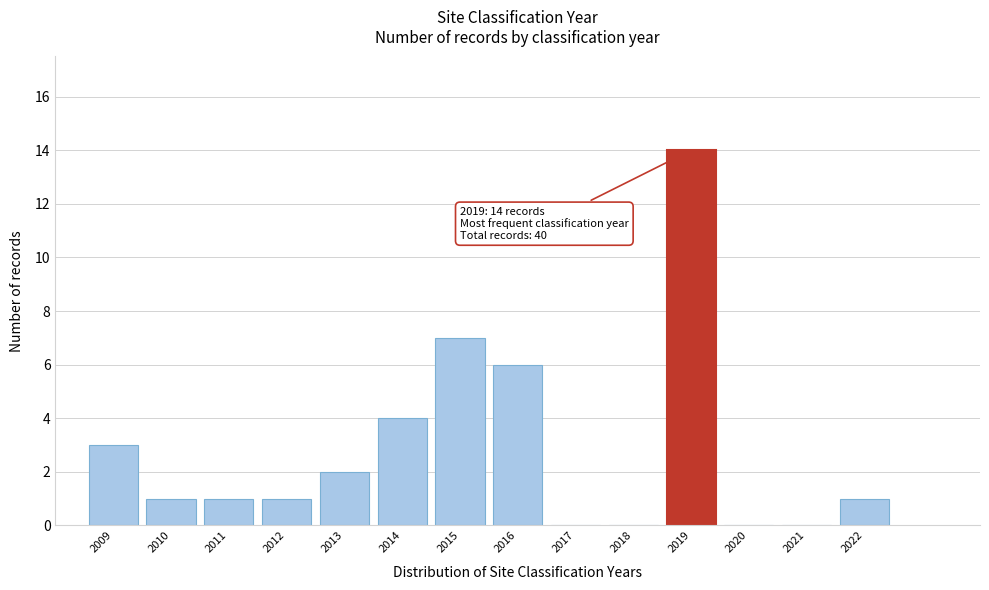

Over which range of the x-axis is the bar tallest?

2018.5 to 2019.5